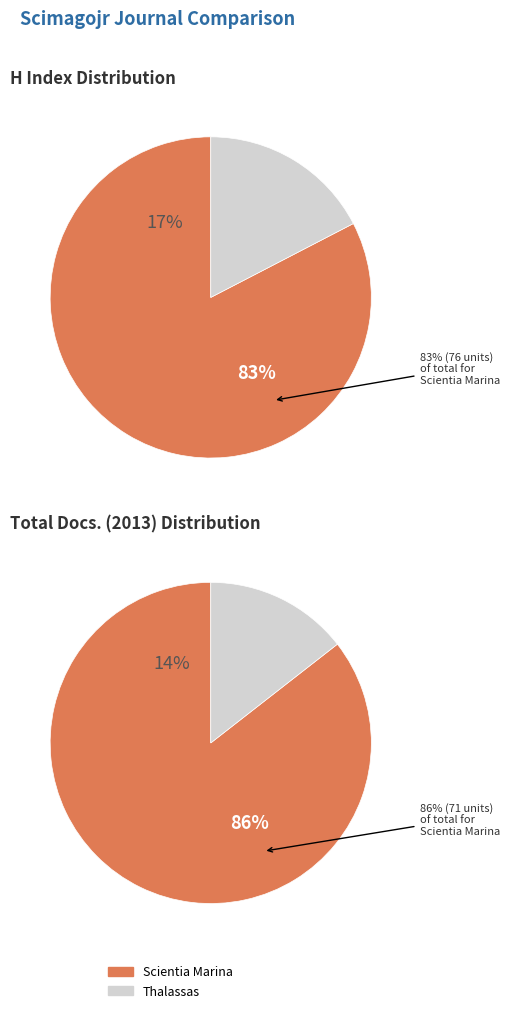

Combined, what portion of the pie is Thalassas and Scientia Marina?

100.0%